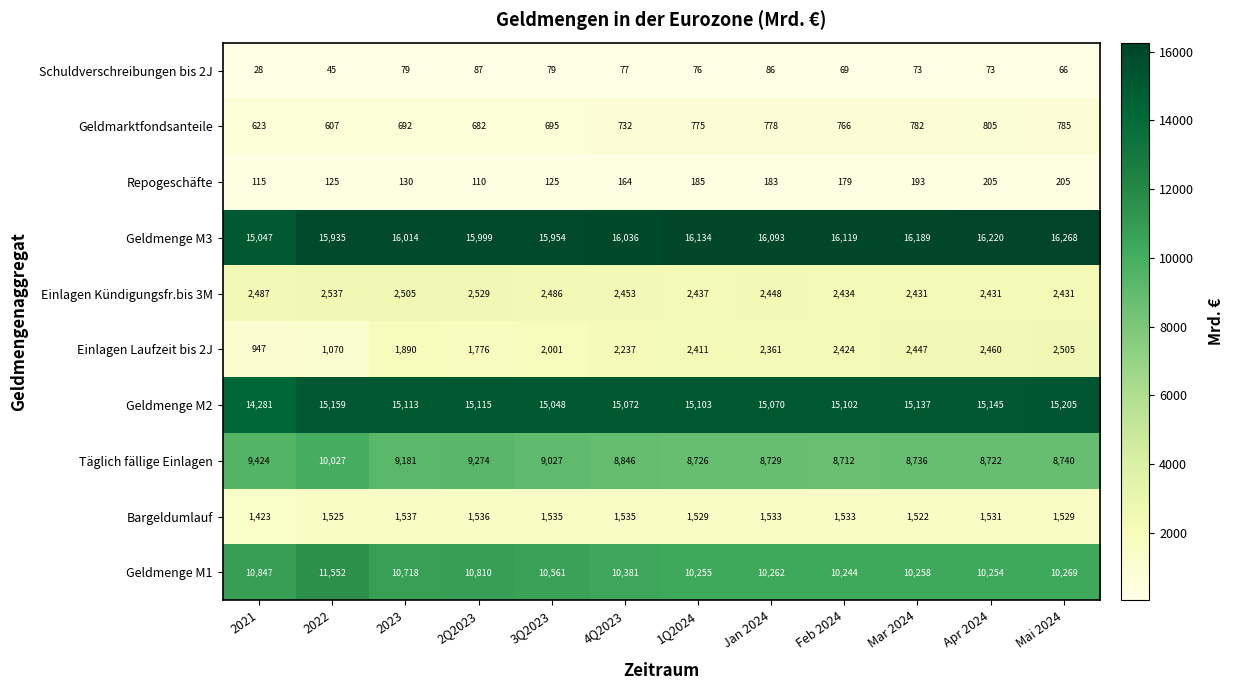

At which label is Einlagen Laufzeit bis 2J closest to 1726?

2Q2023